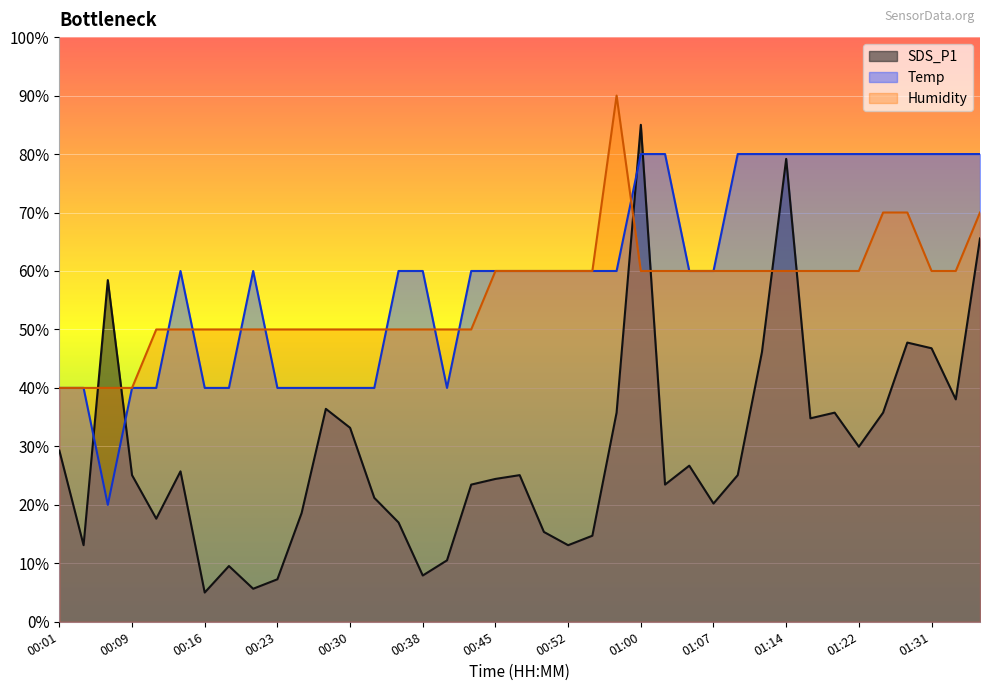

Reading right to left, extract all data points from this chart.

SDS_P1: 65.6	38.0	46.8	47.8	35.8	29.9	35.8	34.8	79.2	46.1	25.1	20.2	26.7	23.5	85.0	35.8	14.7	13.1	15.4	25.1	24.4	23.5	10.5	7.9	17.0	21.2	33.2	36.4	18.6	7.3	5.6	9.5	5.0	25.7	17.6	25.1	58.4	13.1	29.3
Temp: 80.0	80.0	80.0	80.0	80.0	80.0	80.0	80.0	80.0	80.0	80.0	60.0	60.0	80.0	80.0	60.0	60.0	60.0	60.0	60.0	60.0	60.0	40.0	60.0	60.0	40.0	40.0	40.0	40.0	40.0	60.0	40.0	40.0	60.0	40.0	40.0	20.0	40.0	40.0
Humidity: 70.0	60.0	60.0	70.0	70.0	60.0	60.0	60.0	60.0	60.0	60.0	60.0	60.0	60.0	60.0	90.0	60.0	60.0	60.0	60.0	60.0	50.0	50.0	50.0	50.0	50.0	50.0	50.0	50.0	50.0	50.0	50.0	50.0	50.0	50.0	40.0	40.0	40.0	40.0